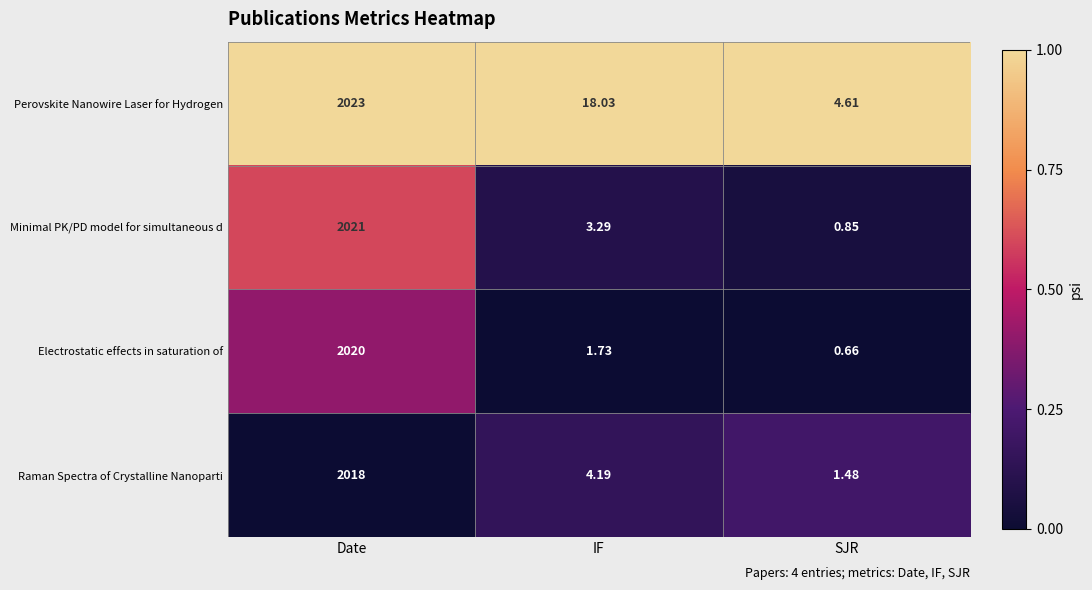

Is the value of Raman Spectra of Crystalline Nanoparti at SJR greater than the value of Minimal PK/PD model for simultaneous d at Date?

No